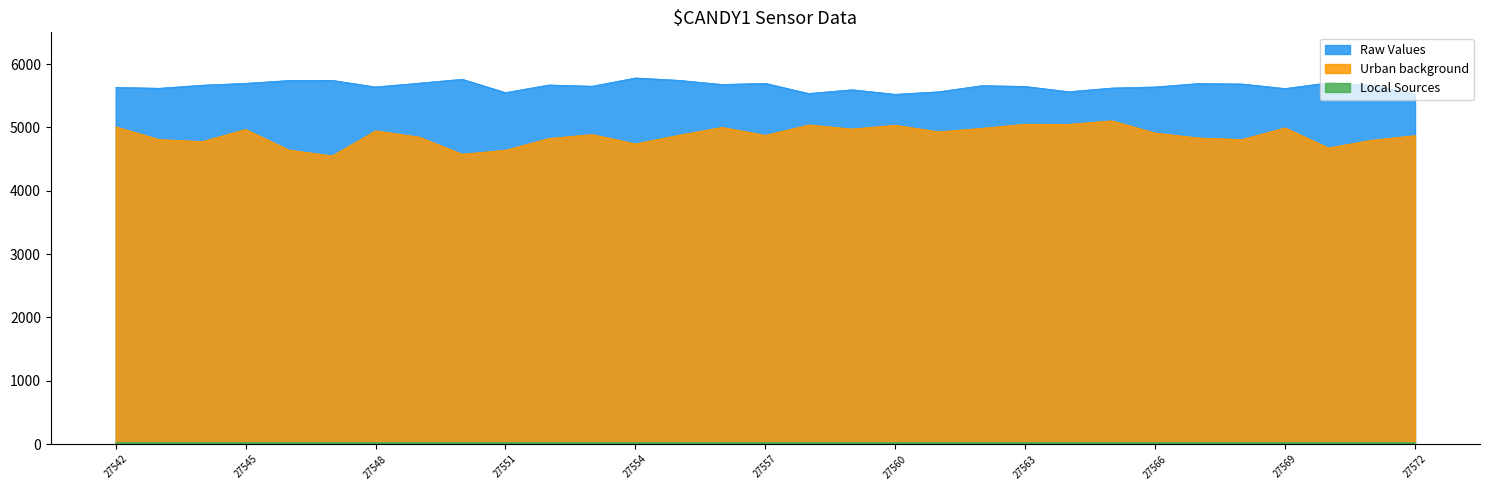

The value at 27564 is 12.9. True or false?

False